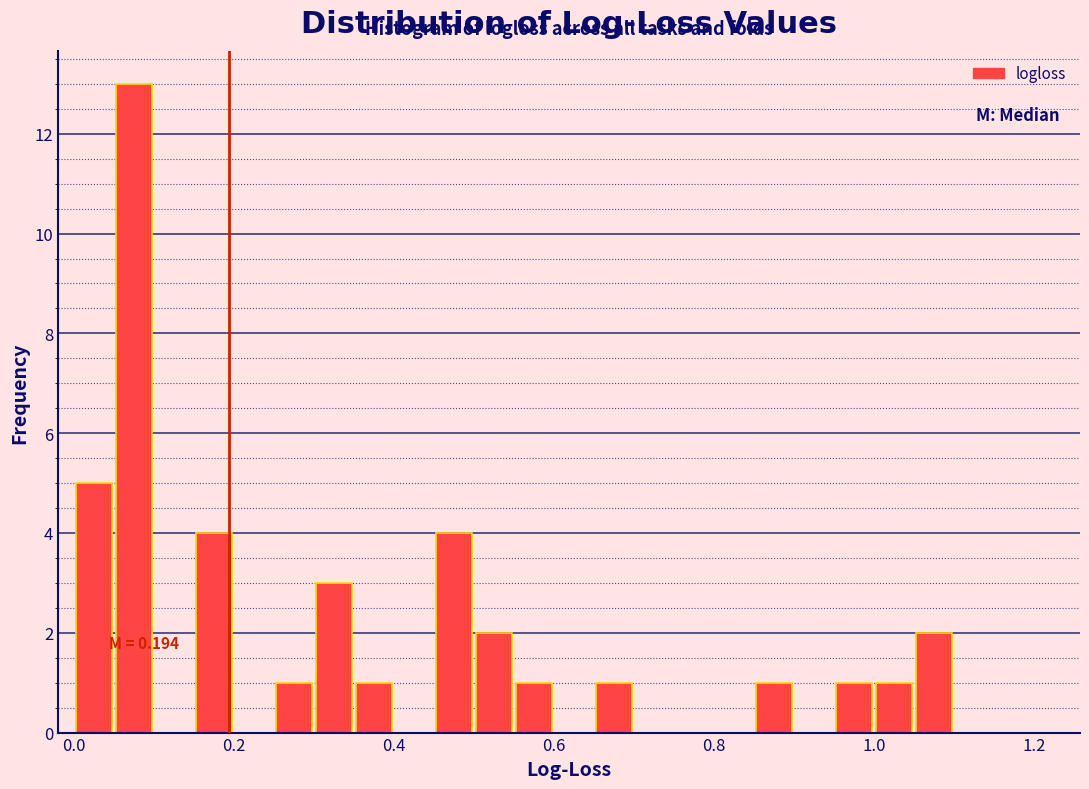

Around what value on the x-axis is the tallest bar? Give the approximate position of its centre, as read against the axis.

0.08